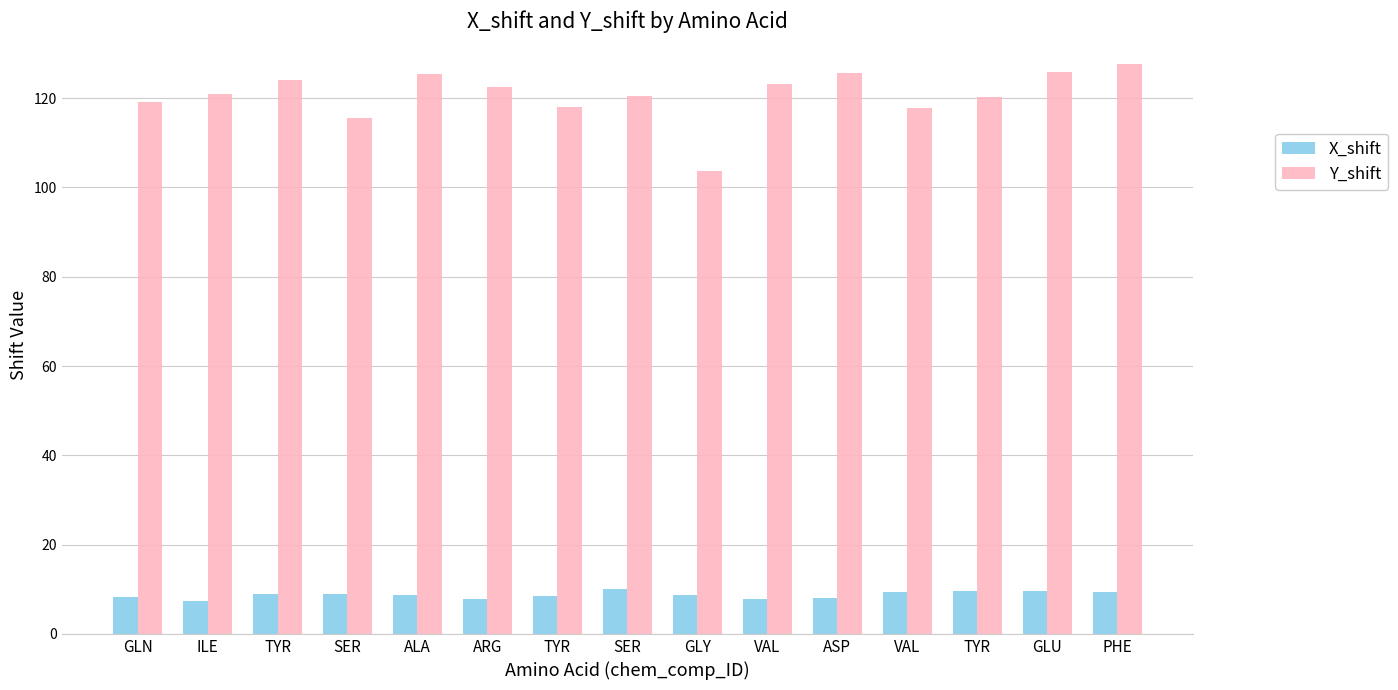

List the series in order of their overall mean, lowest first.

X_shift, Y_shift